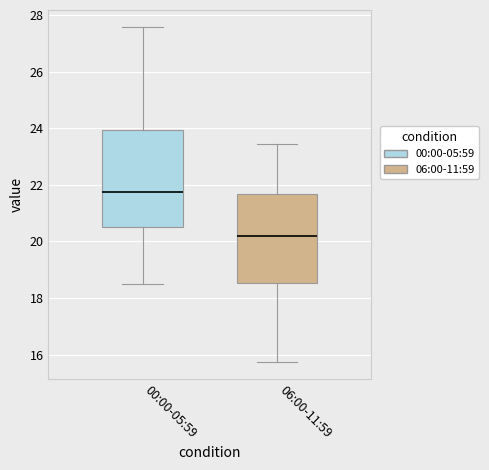

Reading left to right, transcribe this box plot: for each box, give where its median line is, the range the box spans, and where its two whiskers end, as read against the y-axis. The values are not printed on the chart, so give them approximately, as read against the axis.

00:00-05:59: median 21.8, box 20.6 to 24.0, whiskers 18.4 to 27.6
06:00-11:59: median 20.2, box 18.6 to 21.6, whiskers 15.8 to 23.4